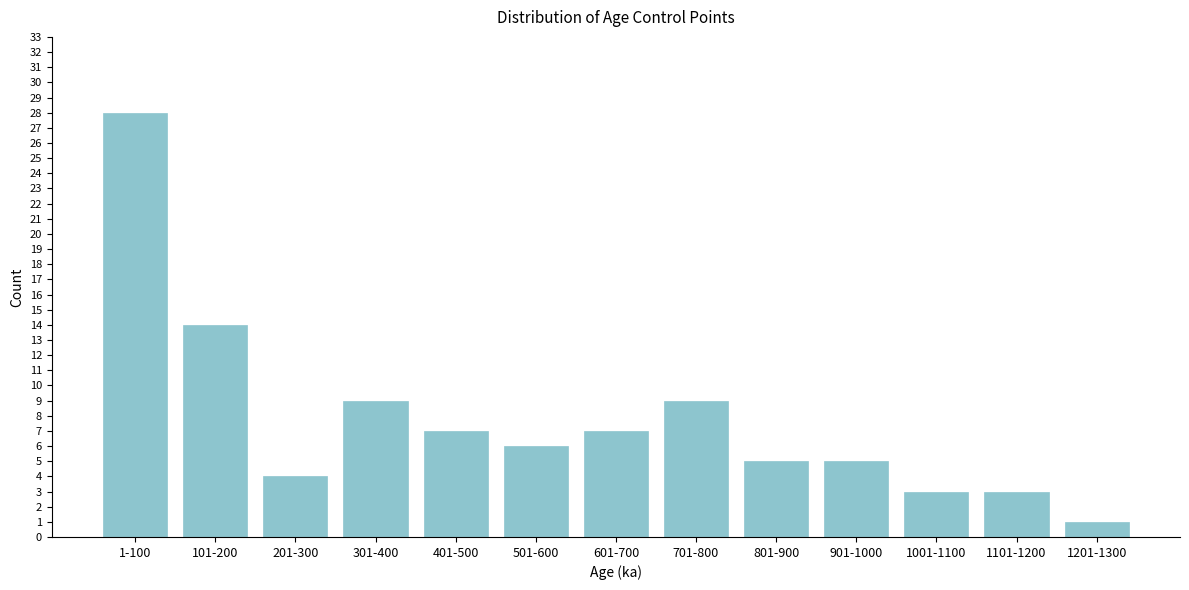

Reading left to right, what are all the values shown in this chart?

28	14	4	9	7	6	7	9	5	5	3	3	1